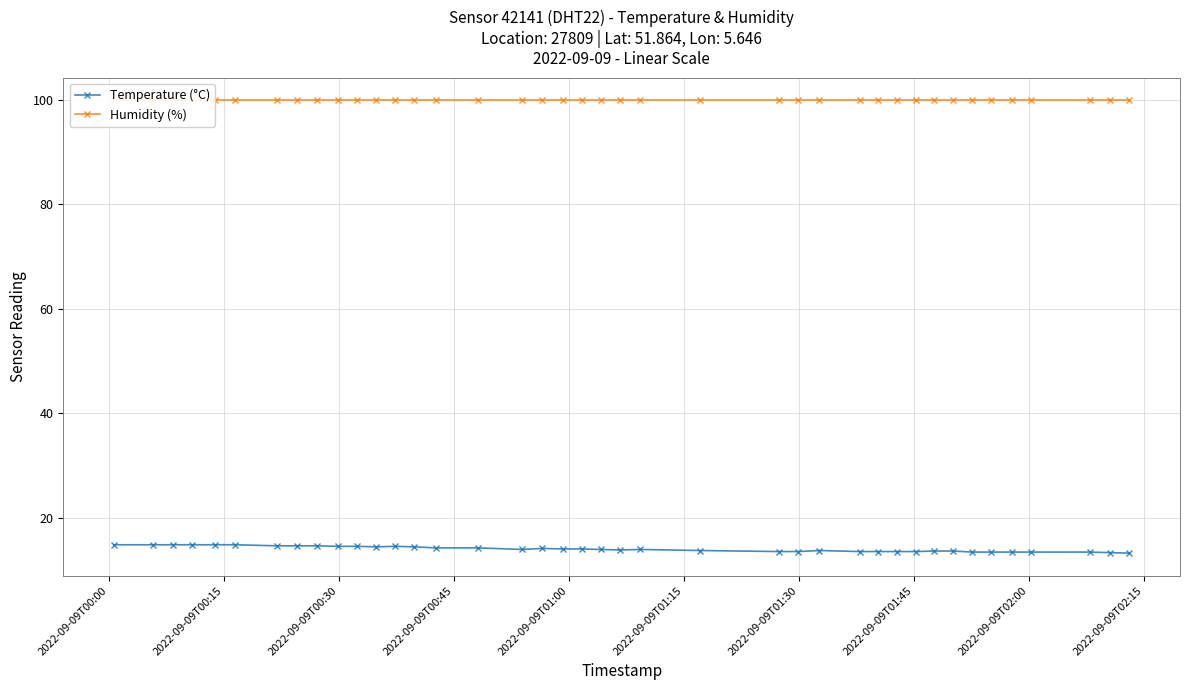

At how many categories does at least one series exceed 69?

40